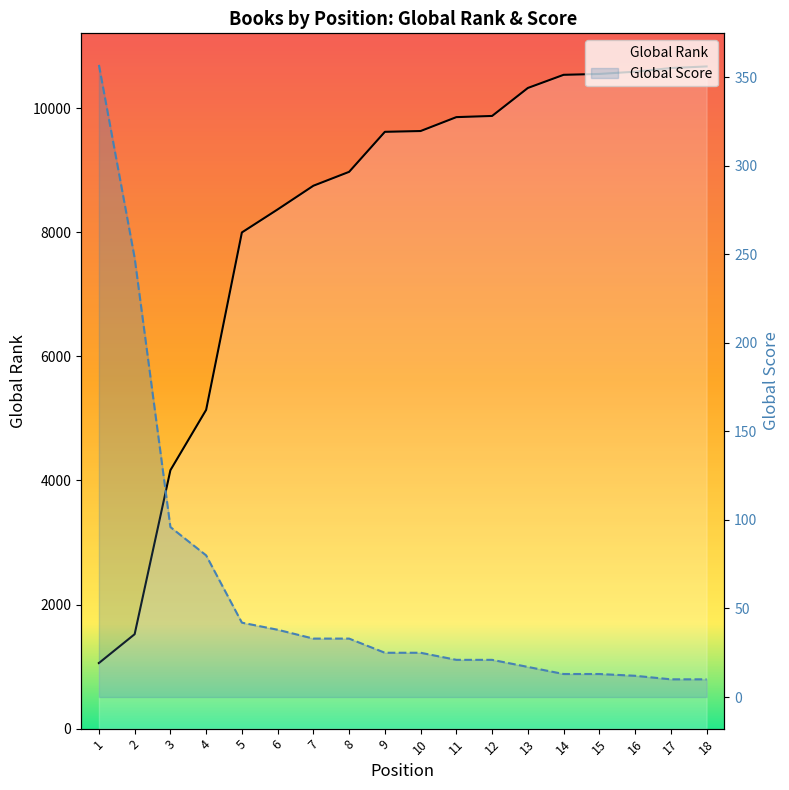

True or false: Global Score has a value of 29 at 12.

False